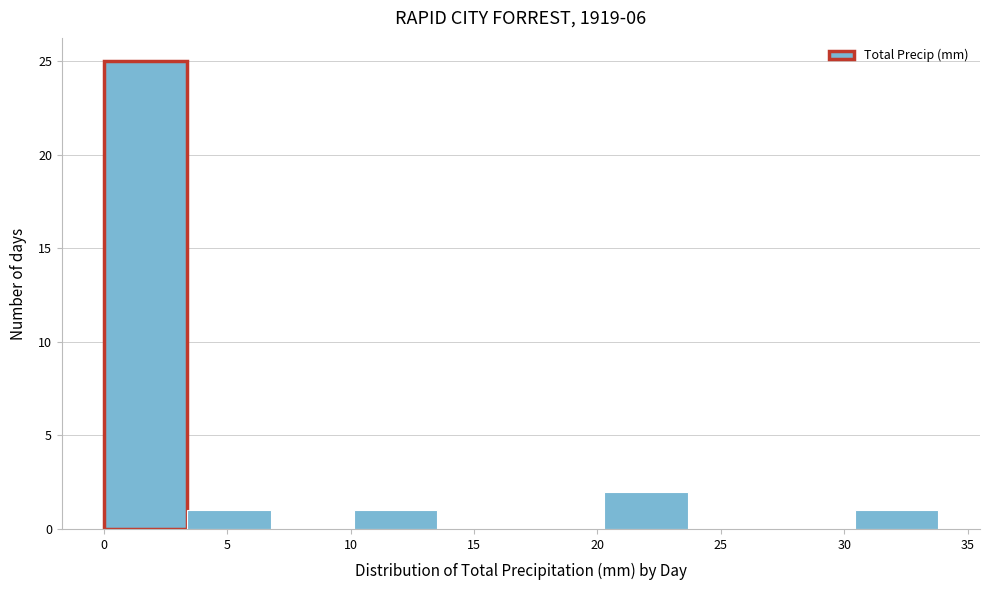

Over which range of the x-axis is the bar tallest?

0.0 to 3.5